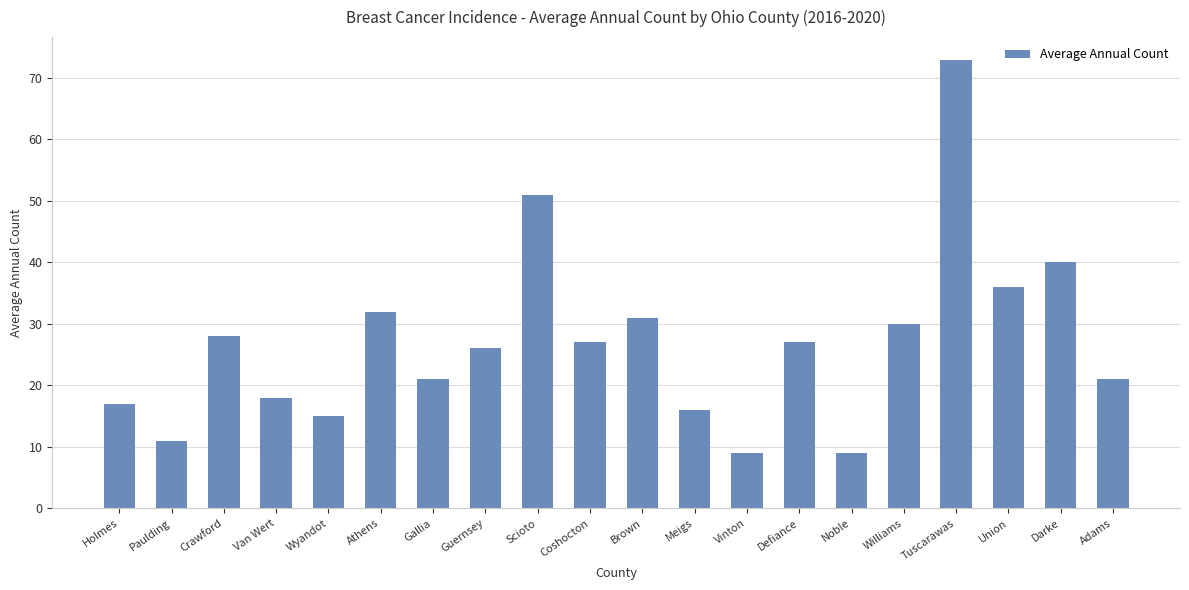

The value at Athens is 49. True or false?

False